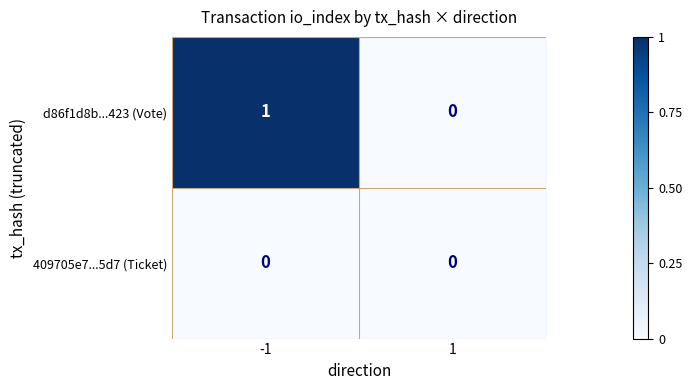

Which series changed the most between -1 and 1?

d86f1d8b...423 (Vote)